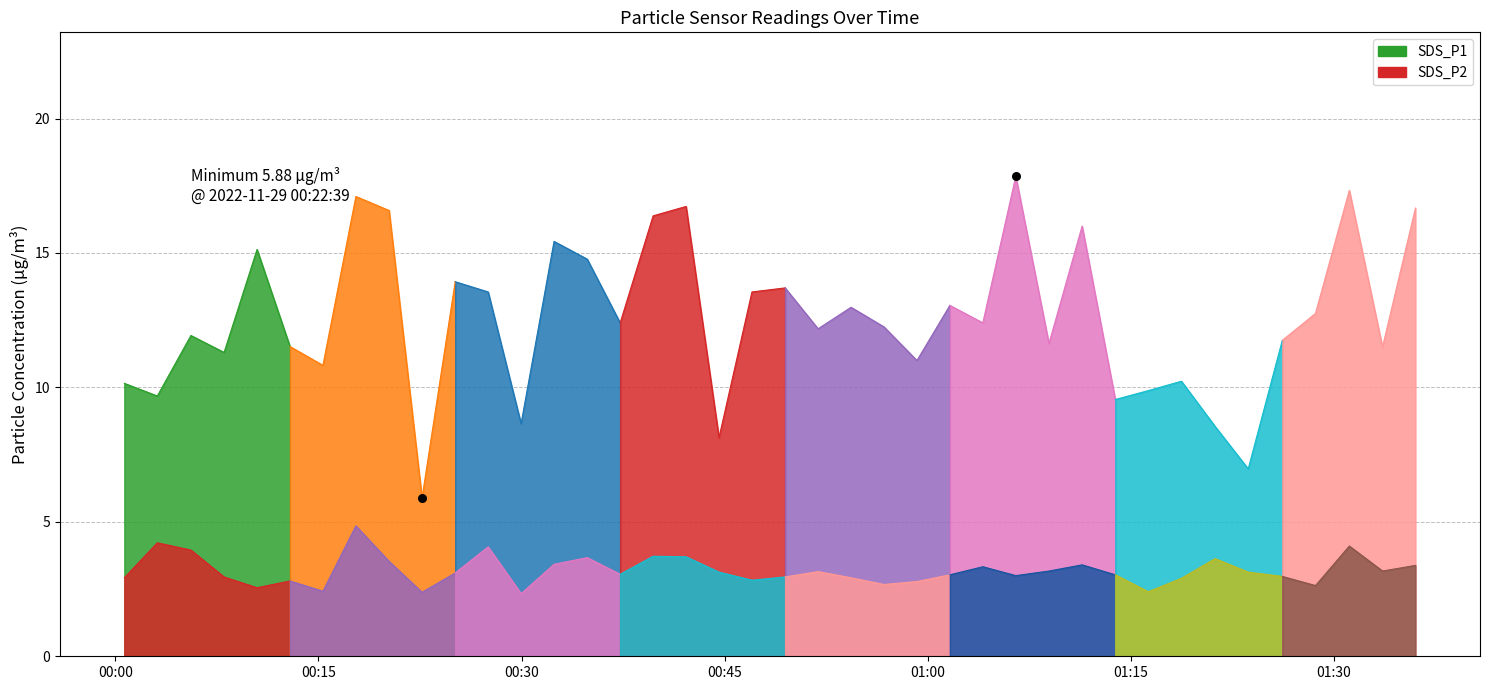

At which category is the sum across all series the highest?

7